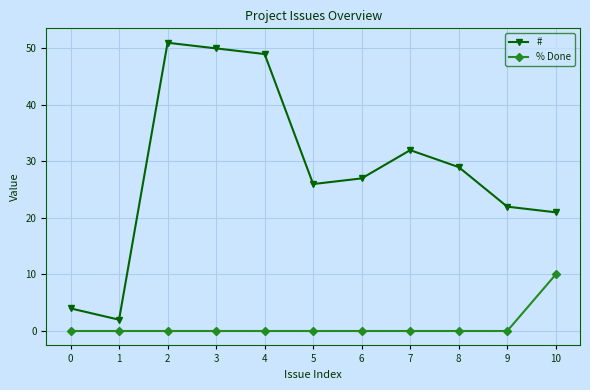

How many lines are shown in the chart?

2